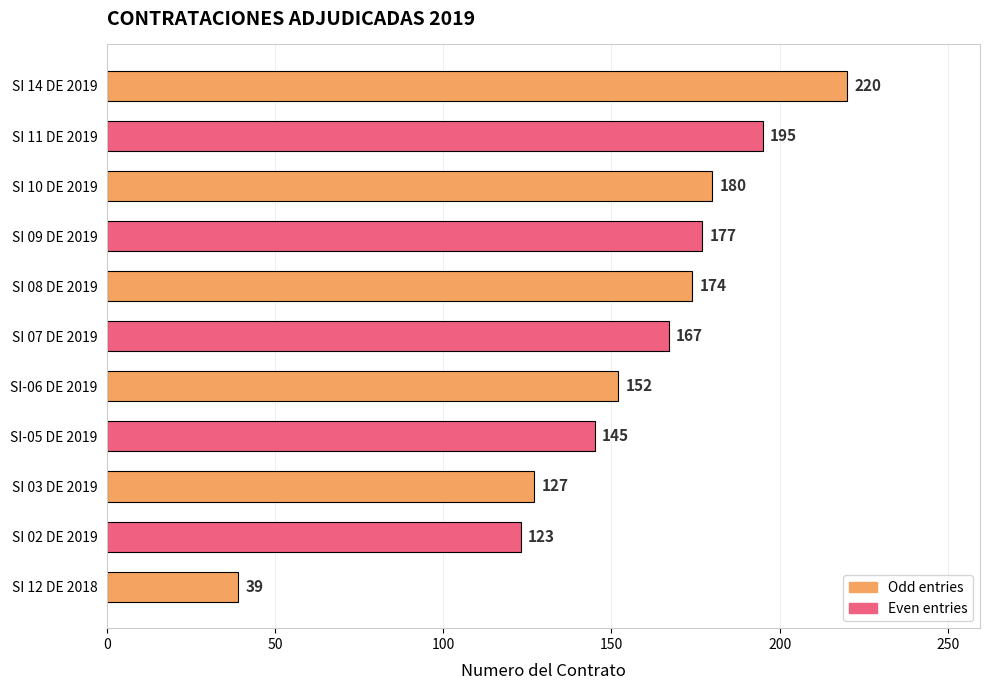

Reading bottom to top, what are all the values shown in this chart?

SI 12 DE 2018=39	SI 02 DE 2019=123	SI 03 DE 2019=127	SI-05 DE 2019=145	SI-06 DE 2019=152	SI 07 DE 2019=167	SI 08 DE 2019=174	SI 09 DE 2019=177	SI 10 DE 2019=180	SI 11 DE 2019=195	SI 14 DE 2019=220